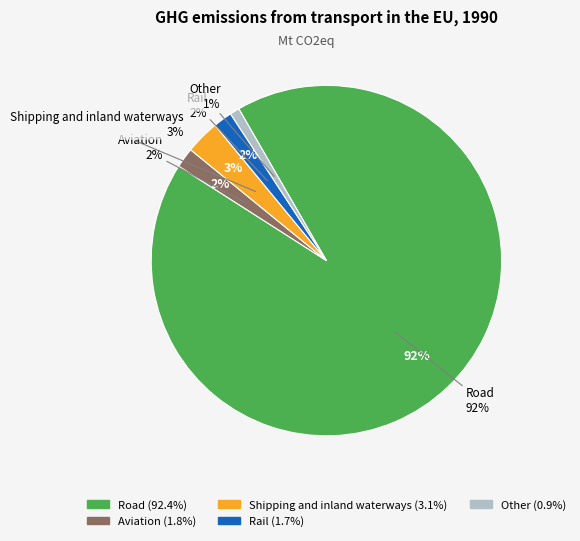

Approximately how many times larger is the value at Aviation compared to Other?

2.1